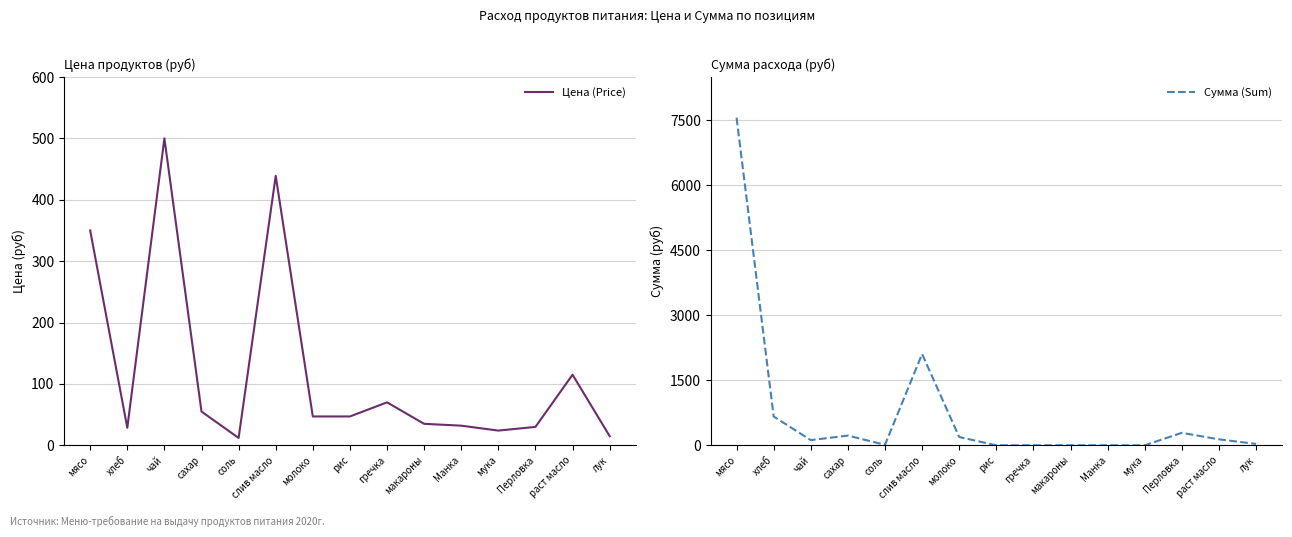

What position from the right is гречка?

7